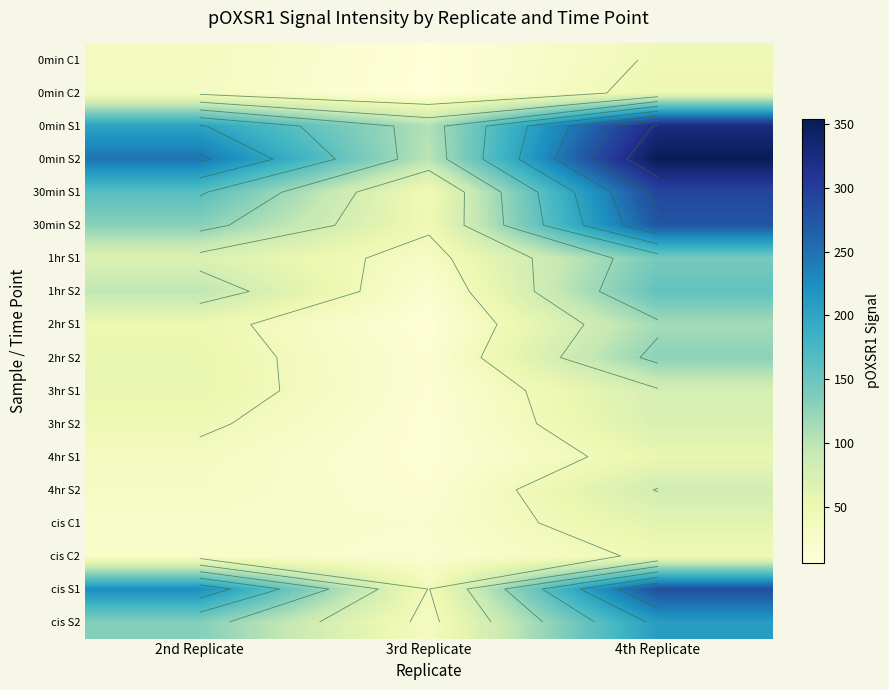

At 4th Replicate, list the series in order from smallest to largest.

0min C1, cis C2, 0min C2, 4hr S1, cis C1, 3hr S2, 3hr S1, 4hr S2, 2hr S1, 2hr S2, 1hr S1, 1hr S2, cis S2, 30min S2, cis S1, 30min S1, 0min S1, 0min S2